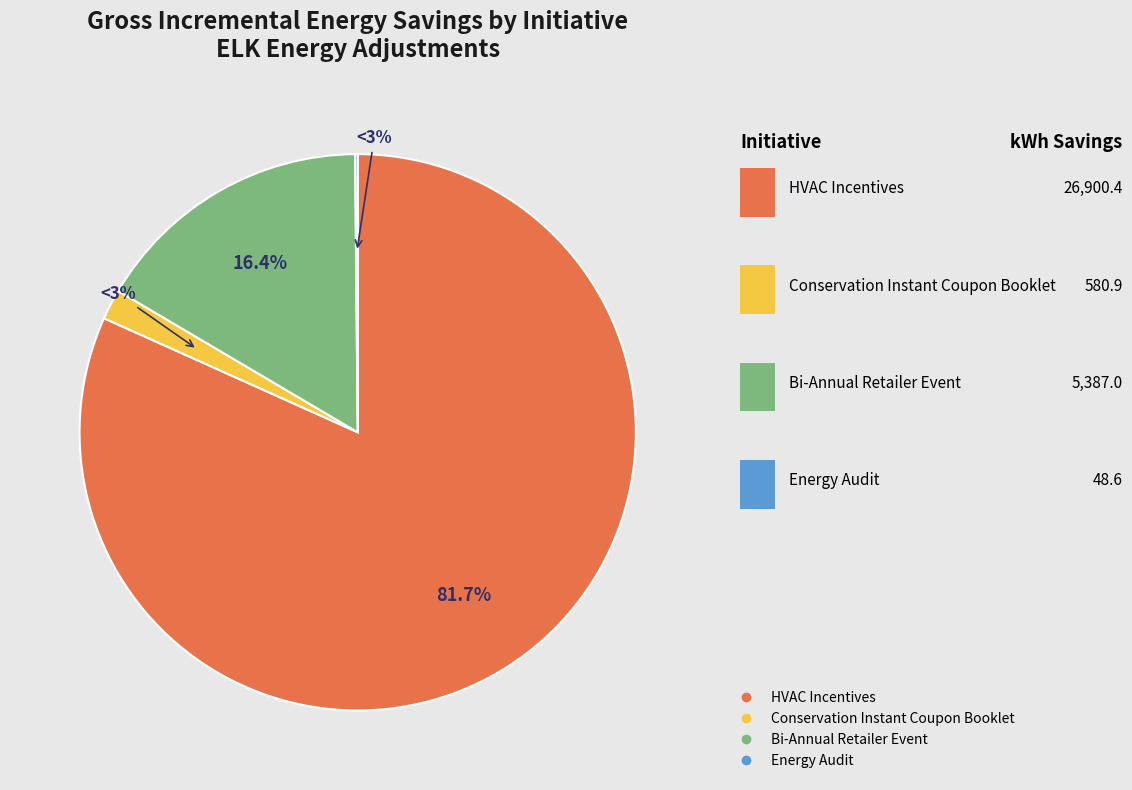

The Bi-Annual Retailer Event slice represents 16% of the pie. True or false?

True